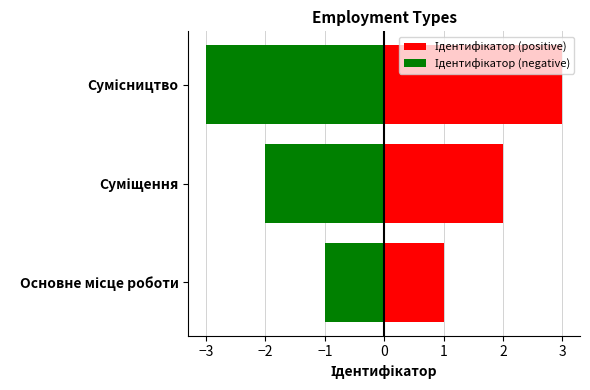

What is the value of the Ідентифікатор (negative) bar at the 2nd from the left?

-2